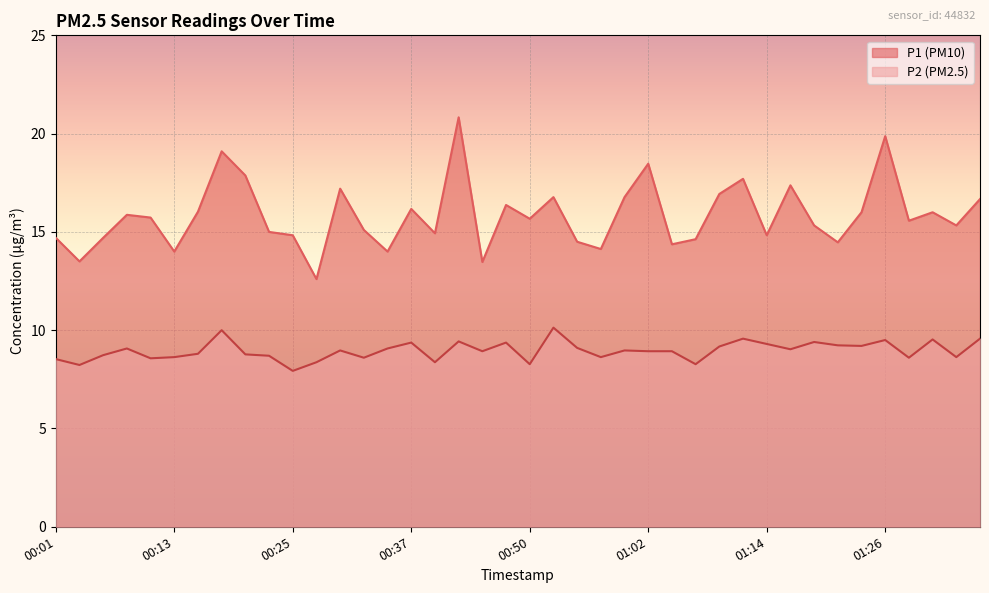

Reading left to right, list all the values displayed in this chart.

P1: 14.7	13.5	14.7	15.9	15.7	14.0	16.0	19.1	17.9	15.0	14.8	12.6	17.2	15.1	14.0	16.2	14.9	20.8	13.5	16.4	15.7	16.8	14.5	14.1	16.8	18.5	14.4	14.6	16.9	17.7	14.8	17.4	15.3	14.5	16.0	19.9	15.6	16.0	15.3	16.7
P2: 8.5	8.2	8.7	9.1	8.6	8.6	8.8	10.0	8.8	8.7	7.9	8.4	9.0	8.6	9.1	9.4	8.4	9.4	8.9	9.4	8.3	10.1	9.1	8.6	9.0	8.9	8.9	8.3	9.2	9.6	9.3	9.0	9.4	9.2	9.2	9.5	8.6	9.5	8.6	9.6